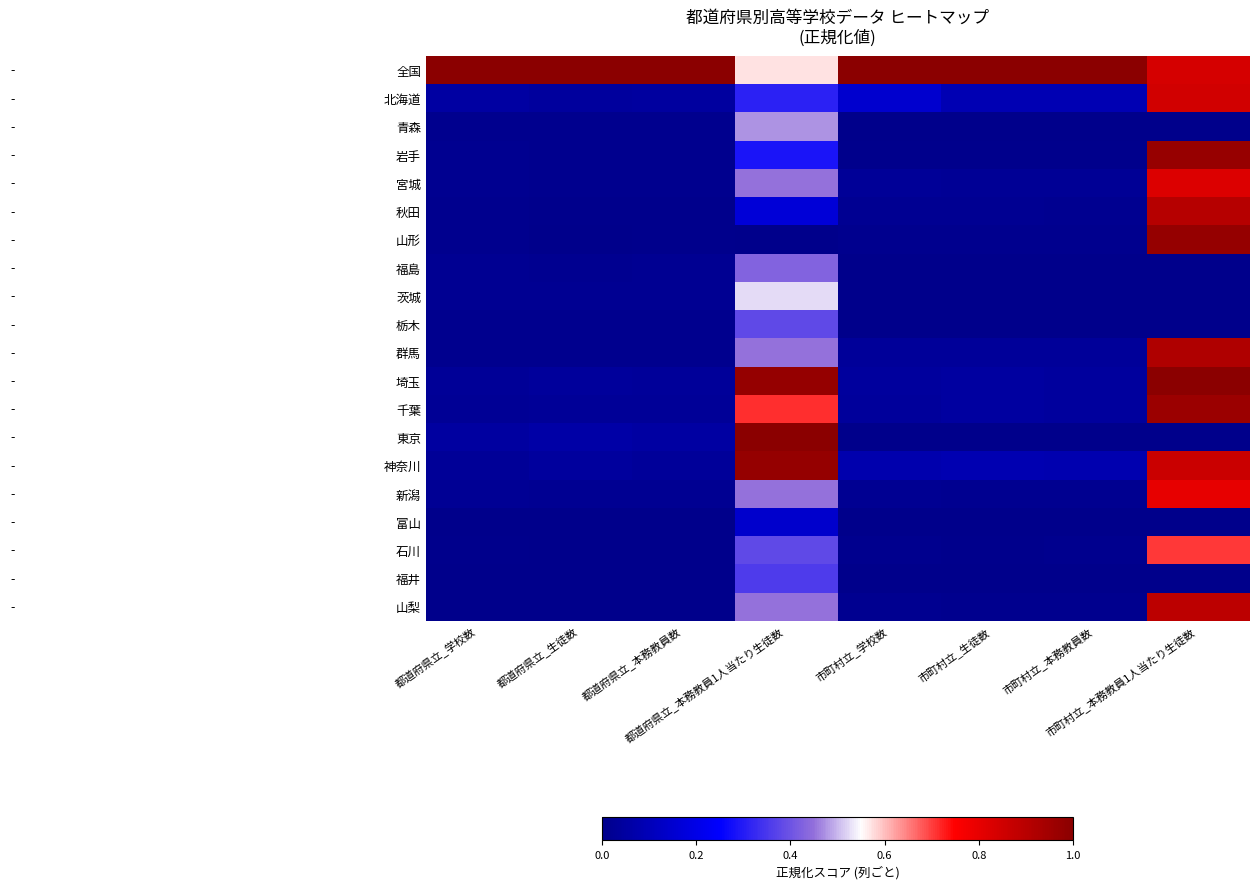

List the series in order of their peak value, lowest first.

富山, 福井, 栃木, 福島, 青森, 茨城, 石川, 新潟, 宮城, 北海道, 山梨, 秋田, 群馬, 千葉, 岩手, 山形, 神奈川, 全国, 埼玉, 東京